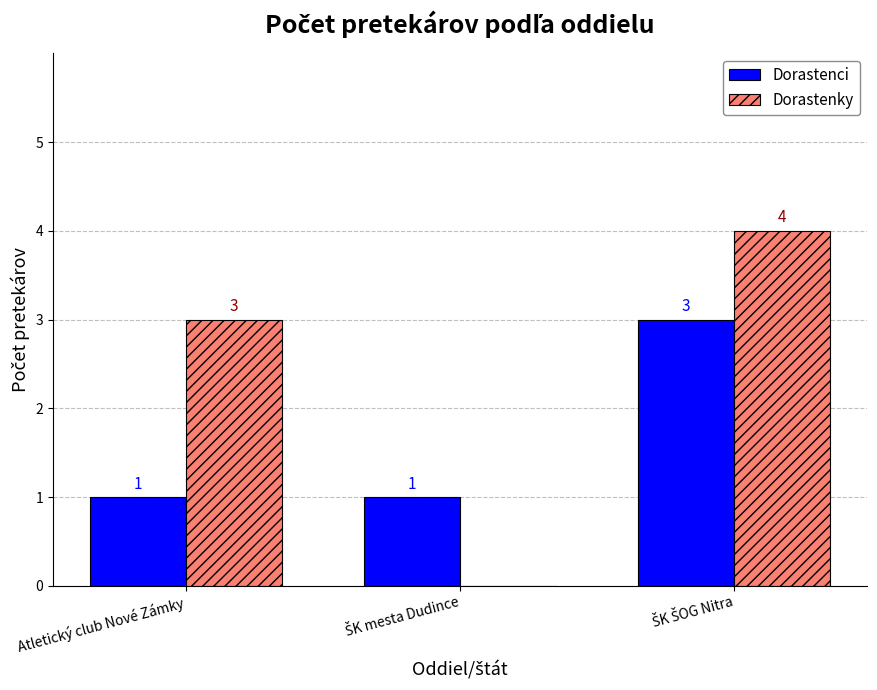

The value of Dorastenky at Atletický club Nové Zámky is 3. True or false?

True